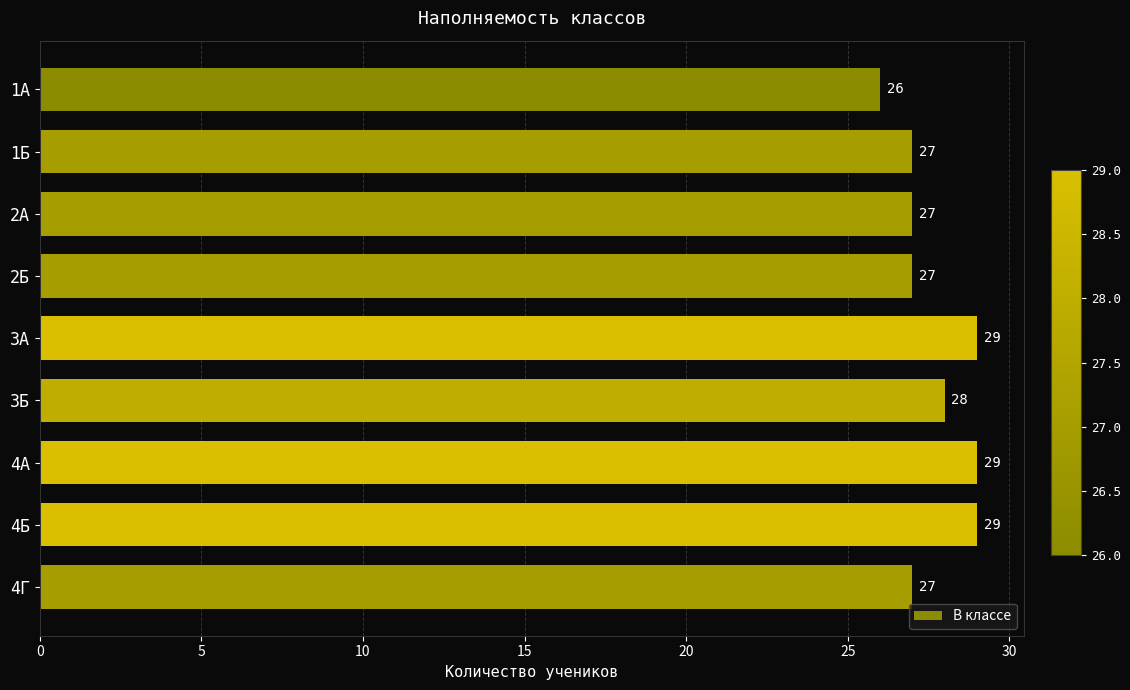

Which has a higher value, 4Г or 3А?

3А